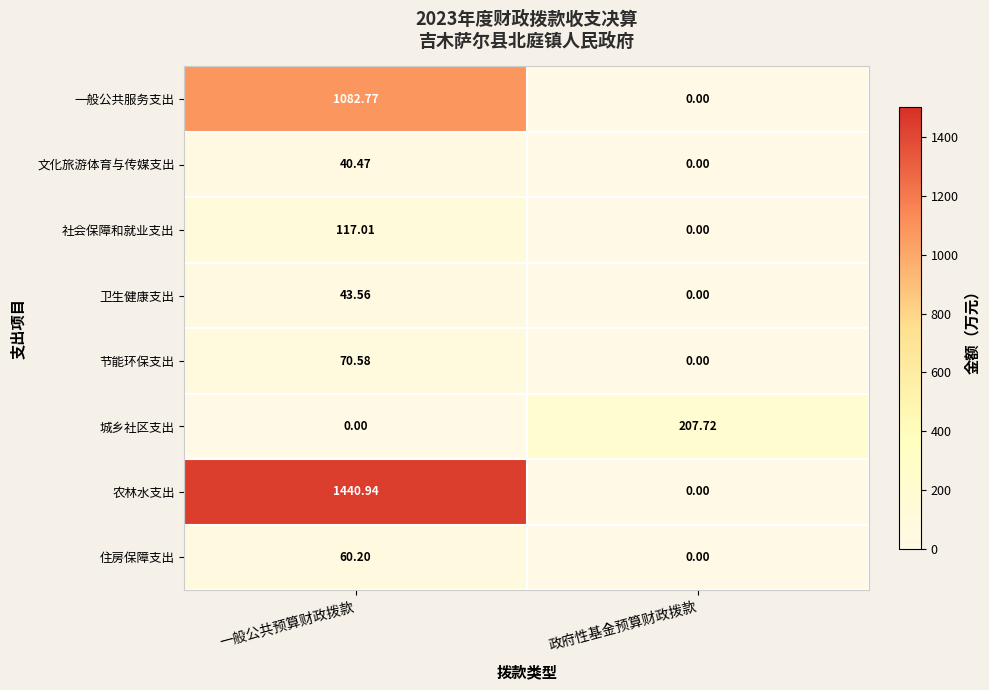

At how many categories does at least one series exceed 1058?

1